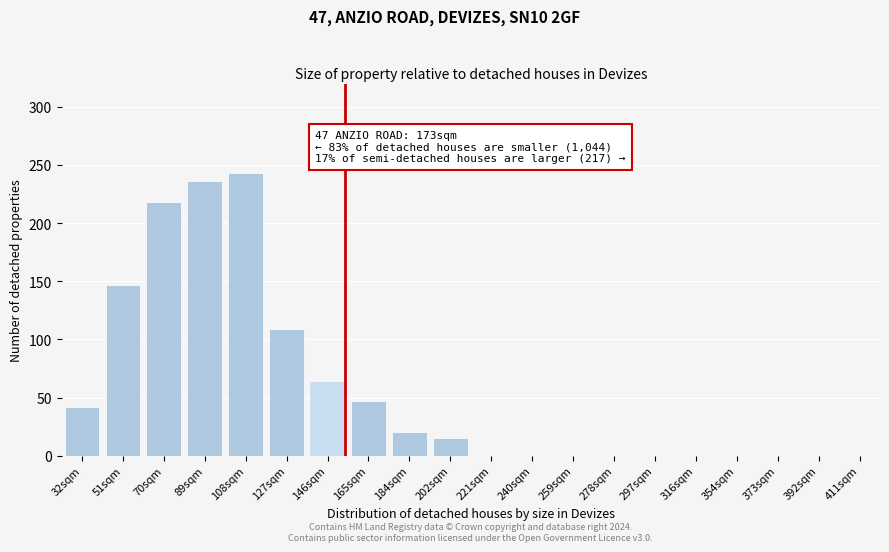

Reading left to right, extract all data points from this chart.

32sqm=42	51sqm=147	70sqm=218	89sqm=236	108sqm=243	127sqm=109	146sqm=63	165sqm=47	184sqm=20	202sqm=15	221sqm=0	240sqm=0	259sqm=0	278sqm=0	297sqm=0	316sqm=0	354sqm=0	373sqm=0	392sqm=0	411sqm=0